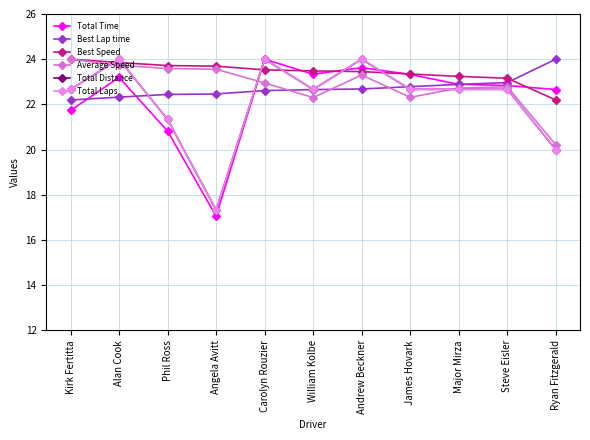

What is the difference between the maximum and minimum values in the Total Laps series?

6.7